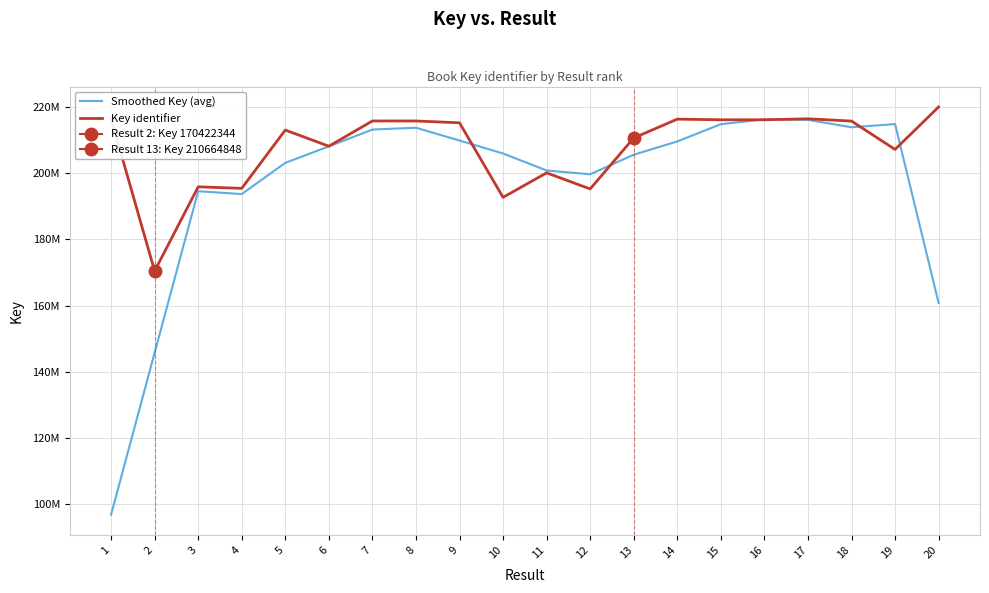

What is the average value of the Key identifier series?

207658455.0